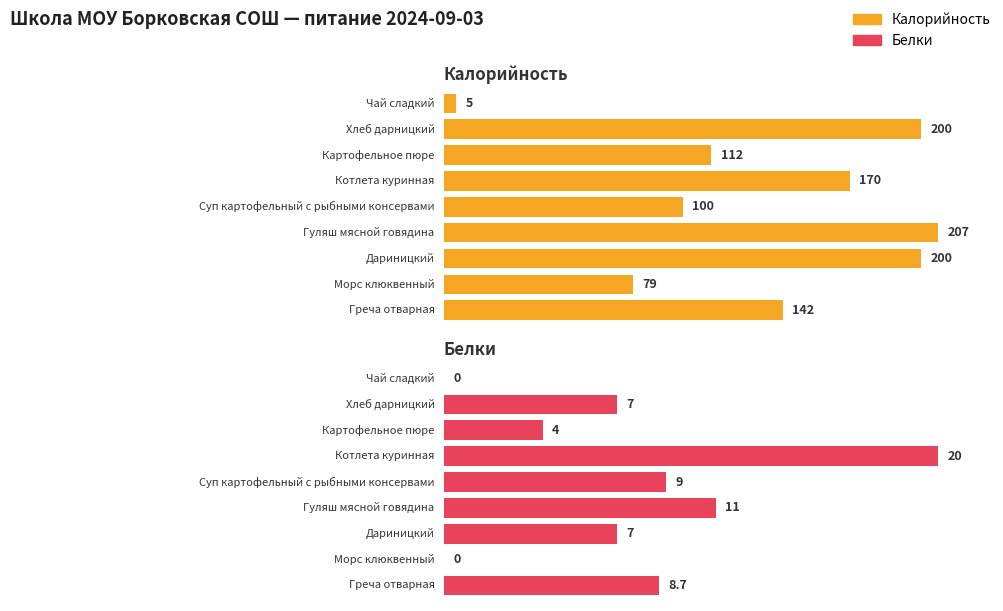

Which series changed the most between Суп картофельный с рыбными консервами and Котлета куринная?

Калорийность